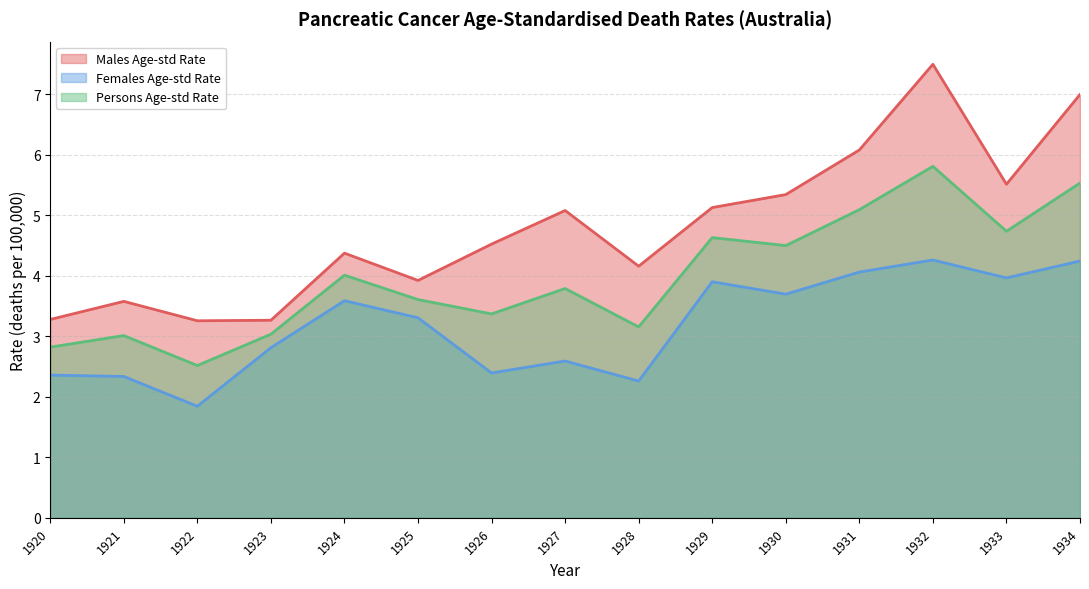

How many values in the Females Age-std Rate series are below 3?

7